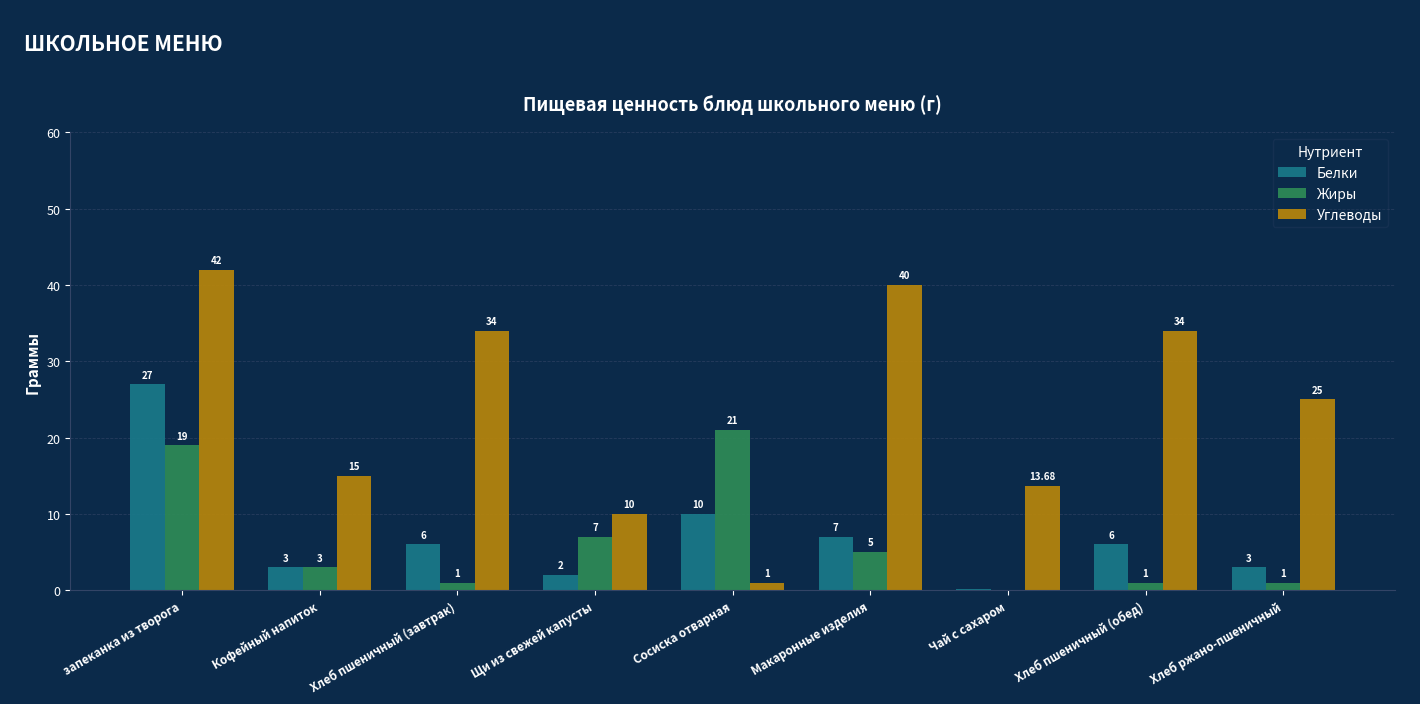

Are the bars horizontal?

No